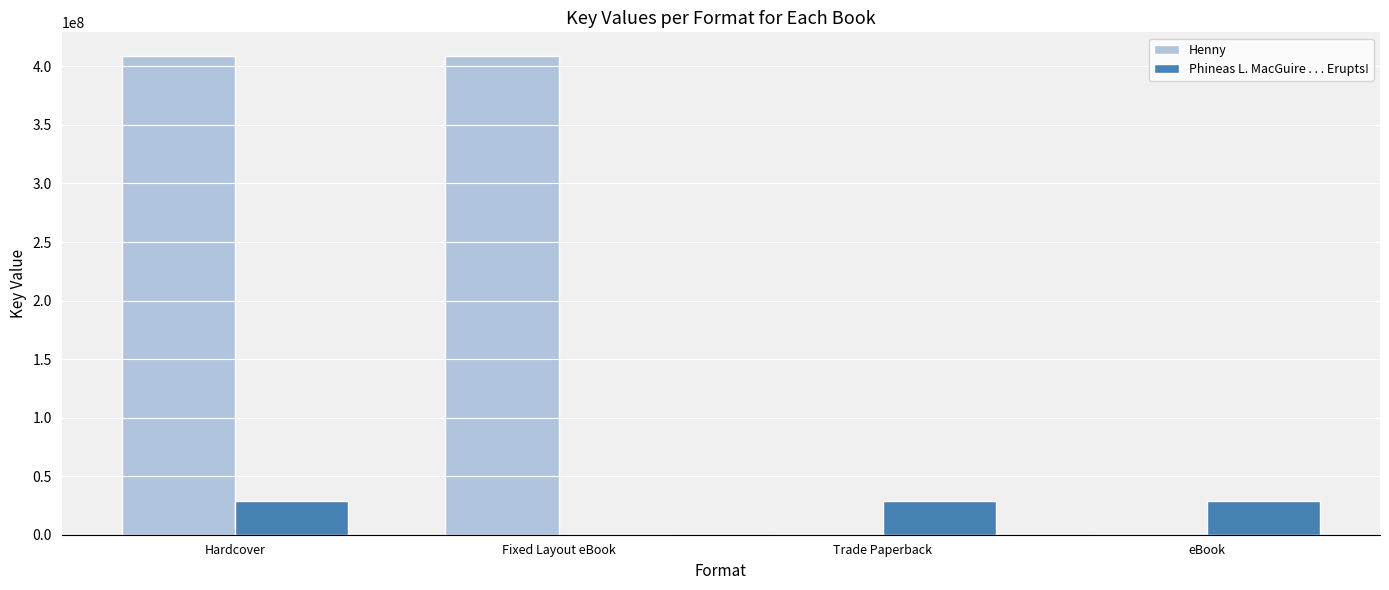

What is the sum of the Phineas L. MacGuire . . . Erupts! values at Hardcover and Trade Paperback?

56869298